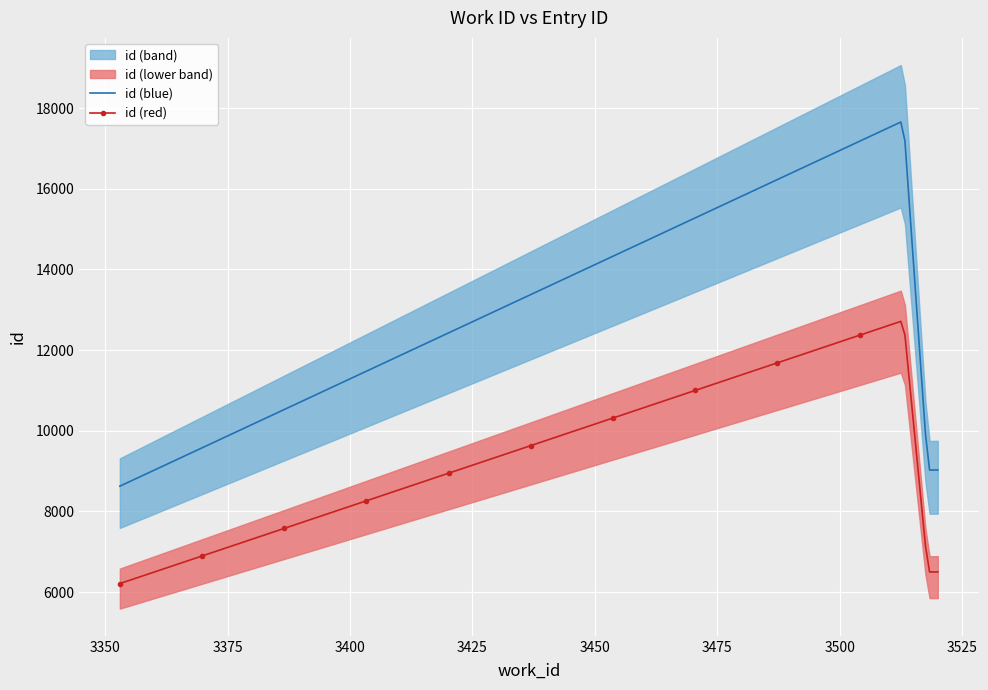

What is the highest value of the id series?

17687